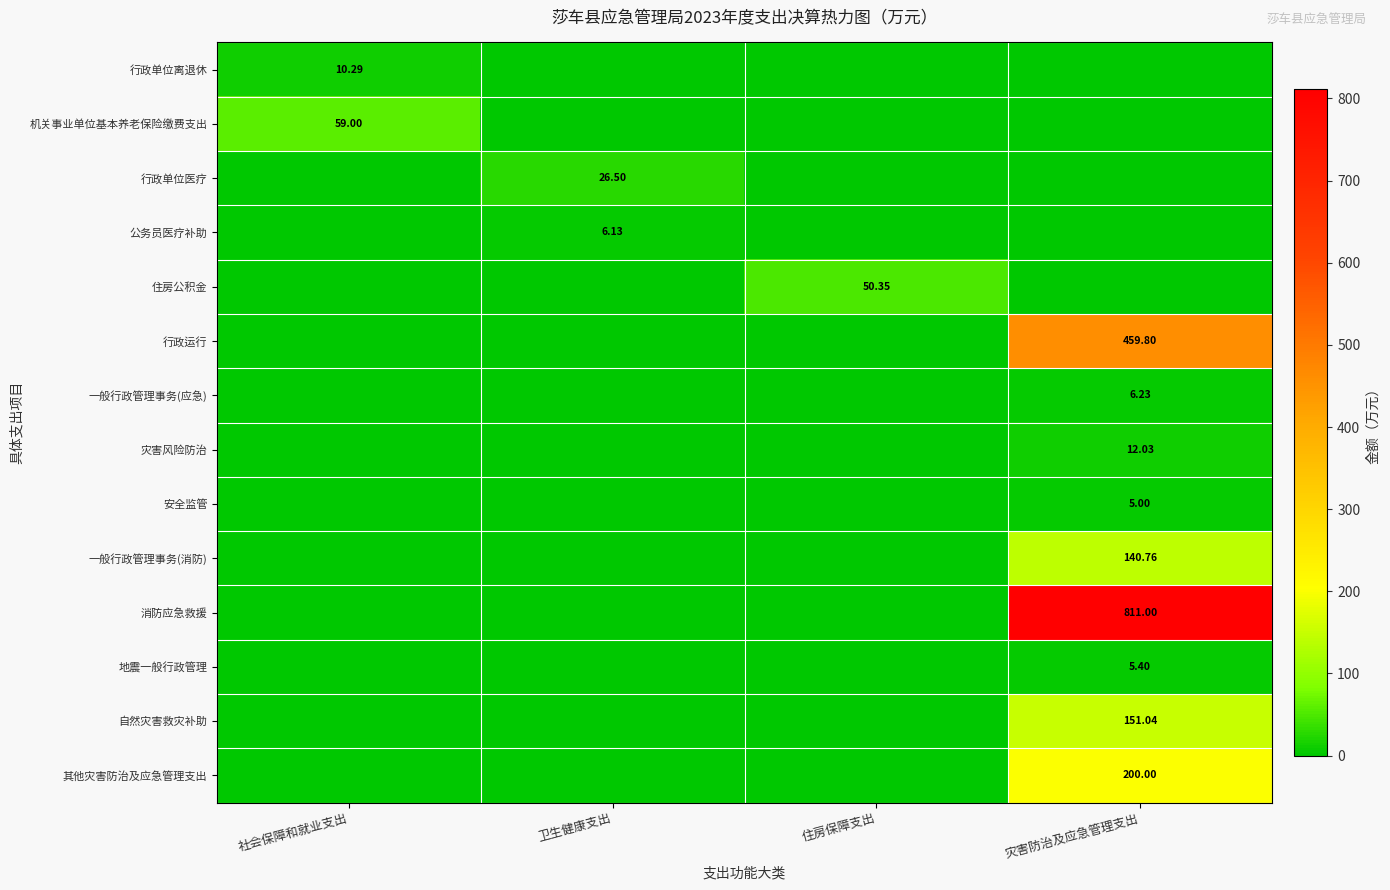

Rank the series by their maximum value, from highest to lowest.

消防应急救援, 行政运行, 其他灾害防治及应急管理支出, 自然灾害救灾补助, 一般行政管理事务(消防), 机关事业单位基本养老保险缴费支出, 住房公积金, 行政单位医疗, 灾害风险防治, 行政单位离退休, 一般行政管理事务(应急), 公务员医疗补助, 地震一般行政管理, 安全监管